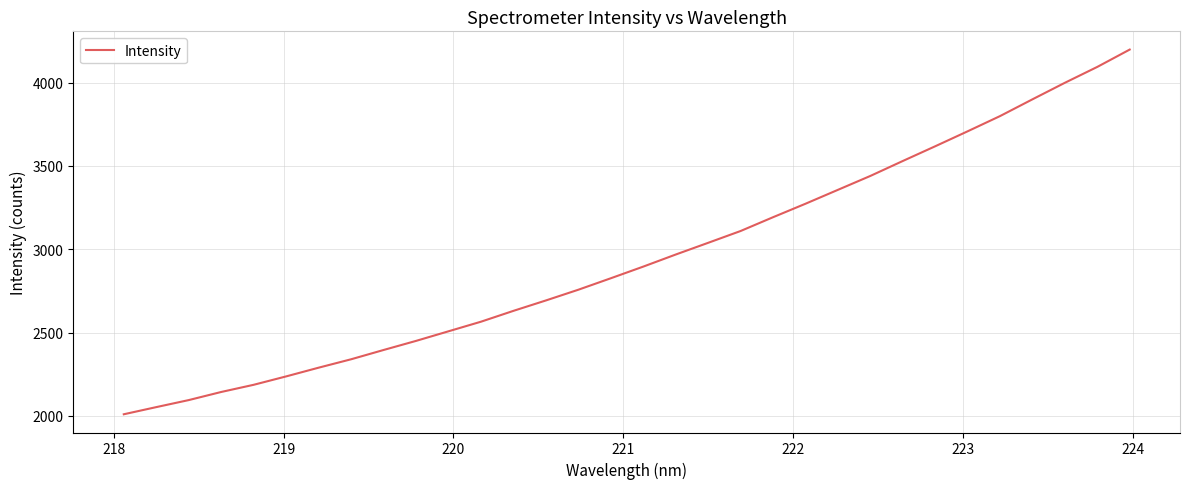

How many lines are shown in the chart?

1